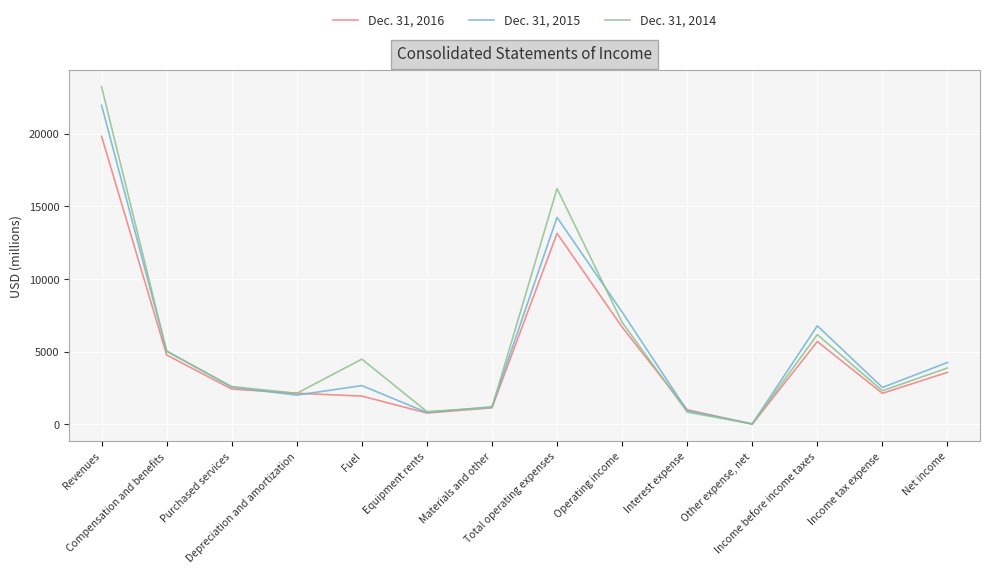

Is it true that Dec. 31, 2016 equals 1129 at Materials and other?

True